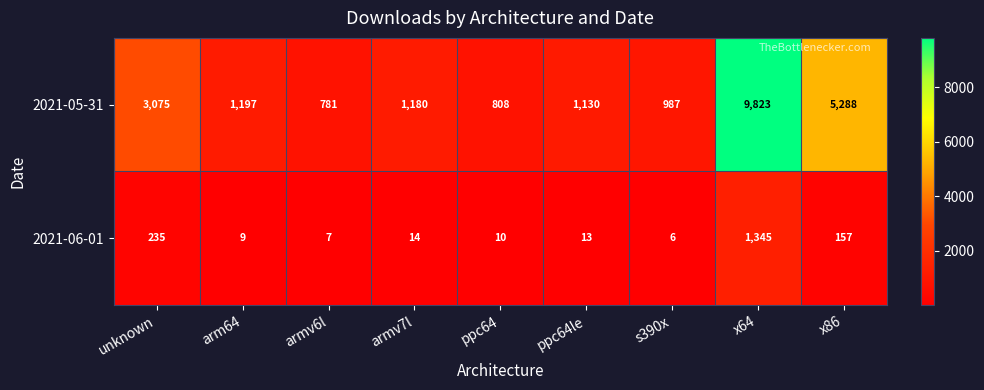

Where is 2021-06-01 nearest to the value 675?

unknown